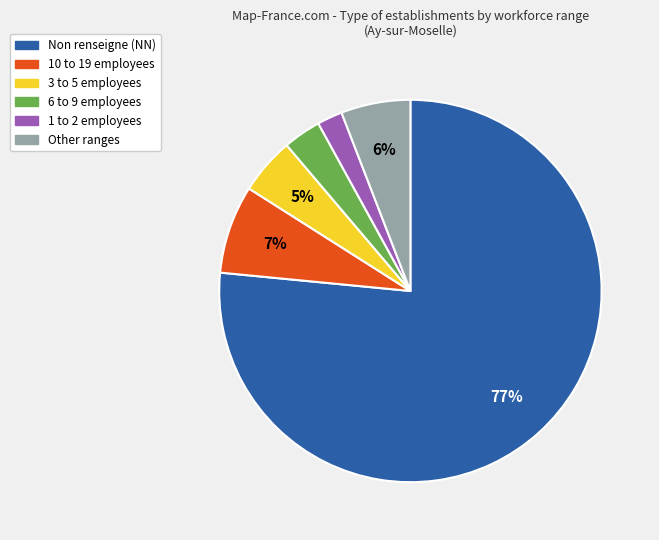

To the nearest percent, what is the average slice percentage?

17%